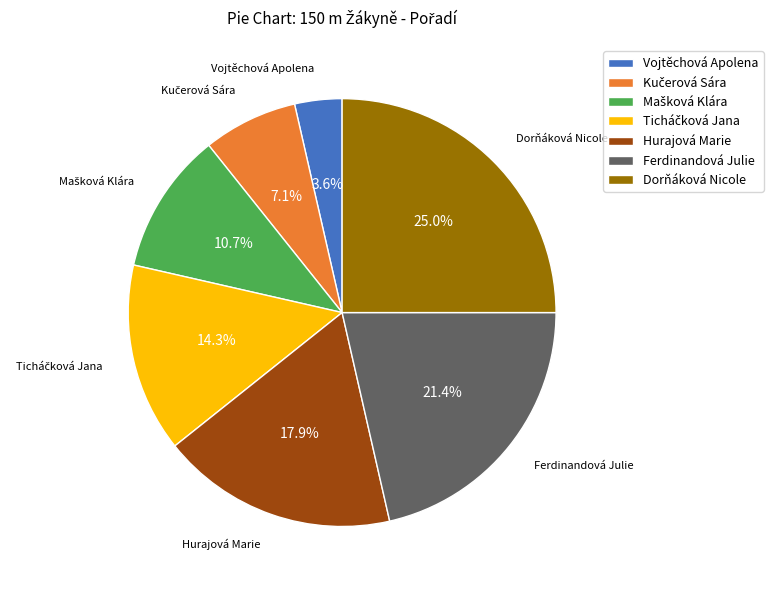

To the nearest percent, what portion does Dorňáková Nicole represent?

25%